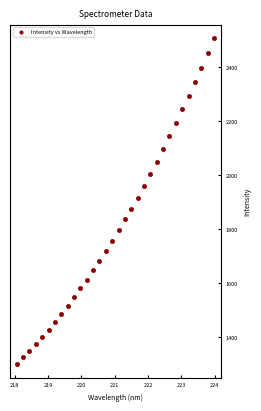

What is the range of X values (max minus min)?

5.9